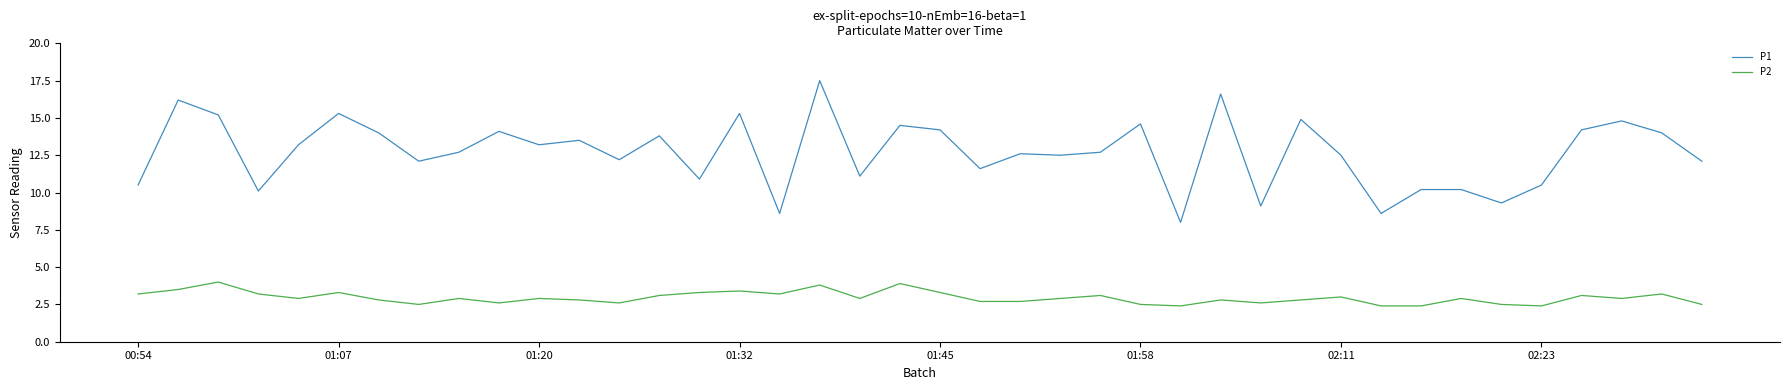

At how many categories does at least one series exceed 9?

37